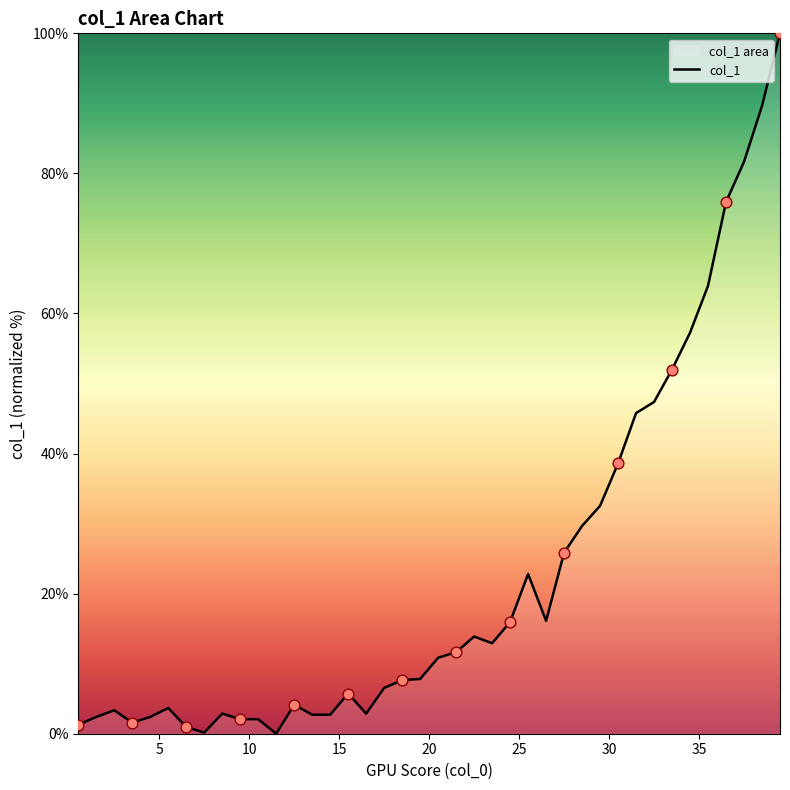

What is the difference between the maximum and minimum values?

100.0